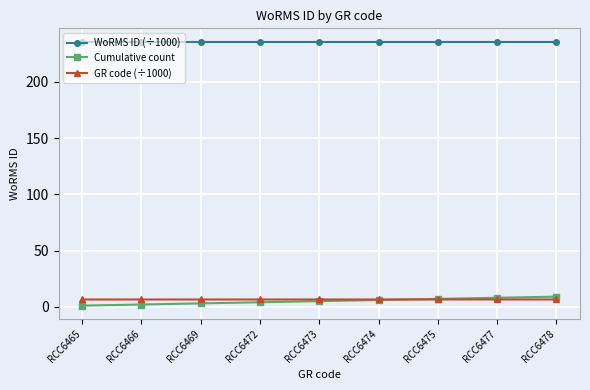

How many times do Cumulative count and GR code (÷1000) cross each other?

1